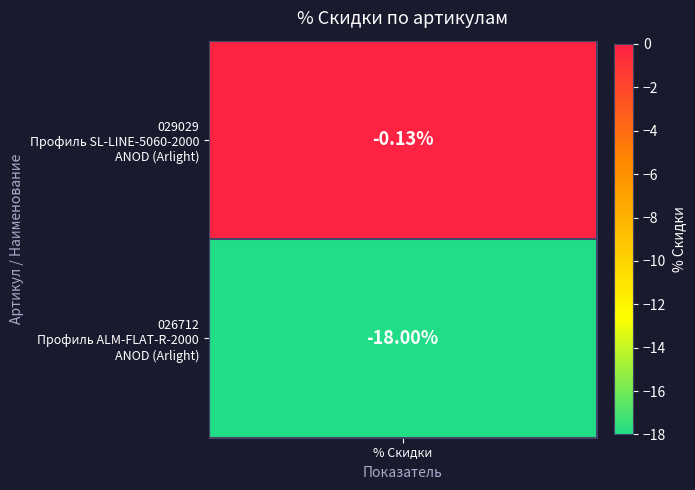

What is the difference between the 026712 values at 1 and 0?

17.9